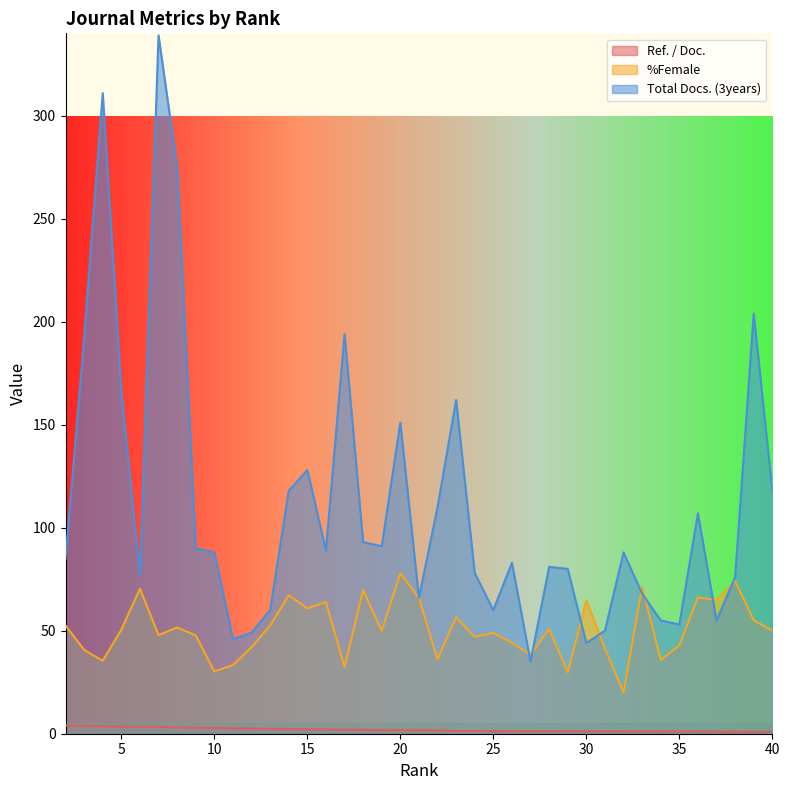

What is the difference between the highest and lowest values at 24?

76.7